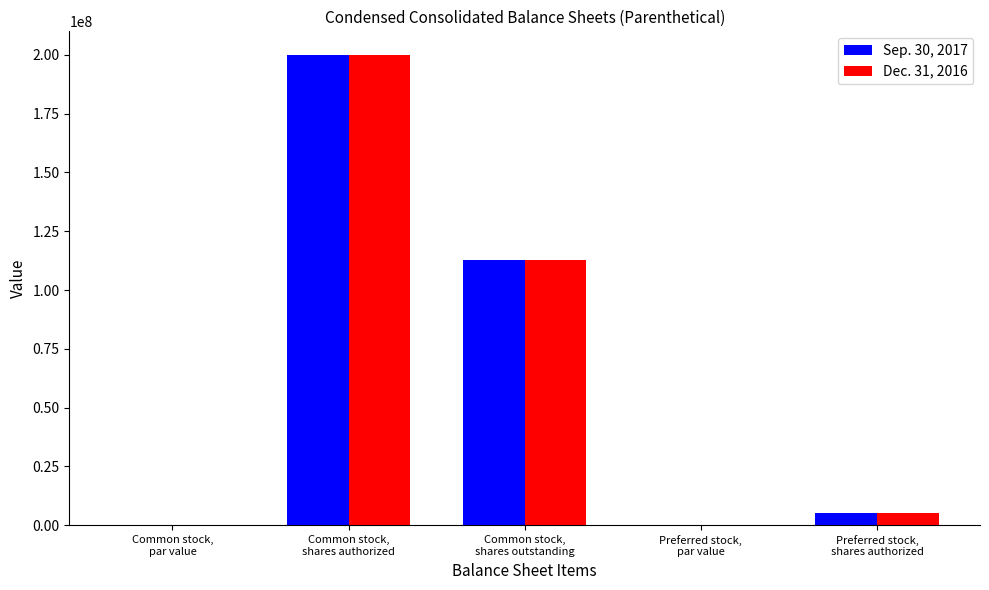

At which category is the sum across all series the highest?

Common stock,
shares authorized